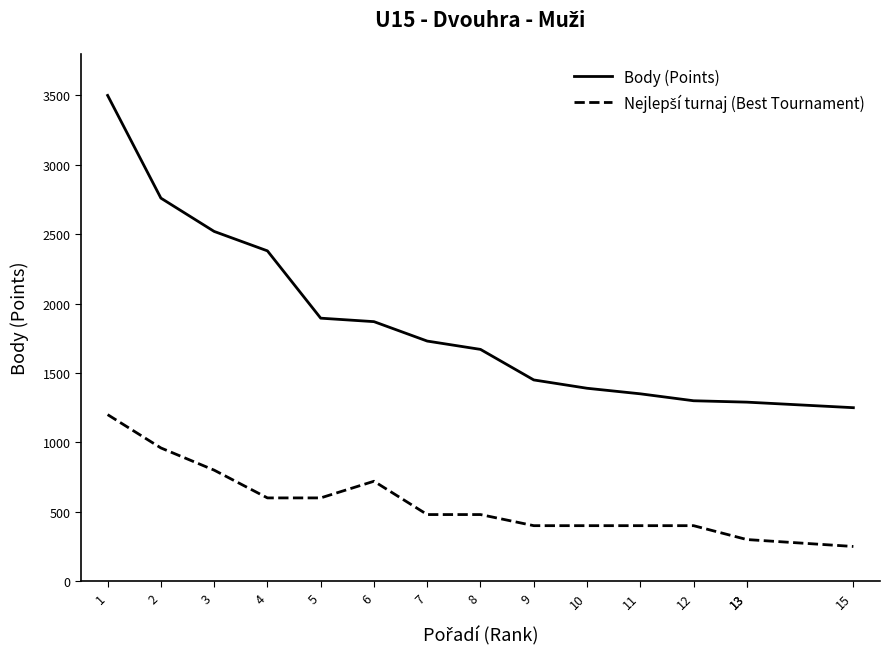

Which label corresponds to the largest value in the chart?

1